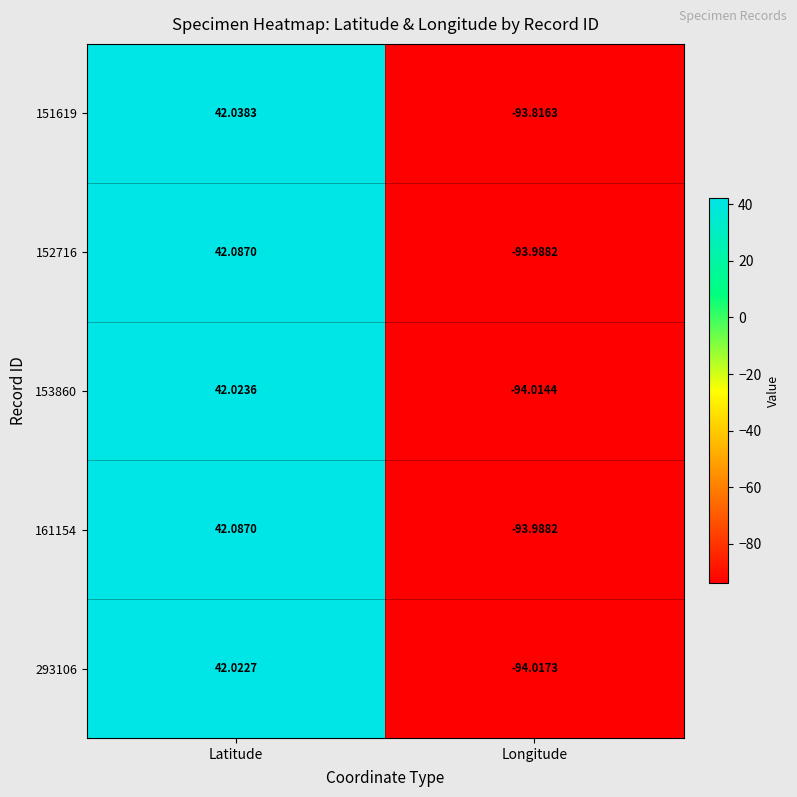

At which label does 161154 reach its minimum?

Longitude